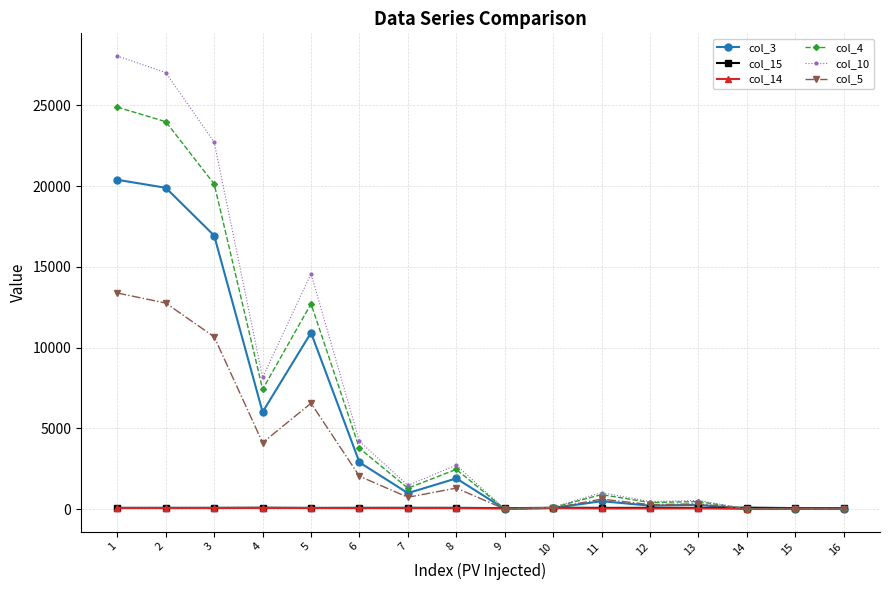

What is the spread (max minus min) of values at 10?

55.0